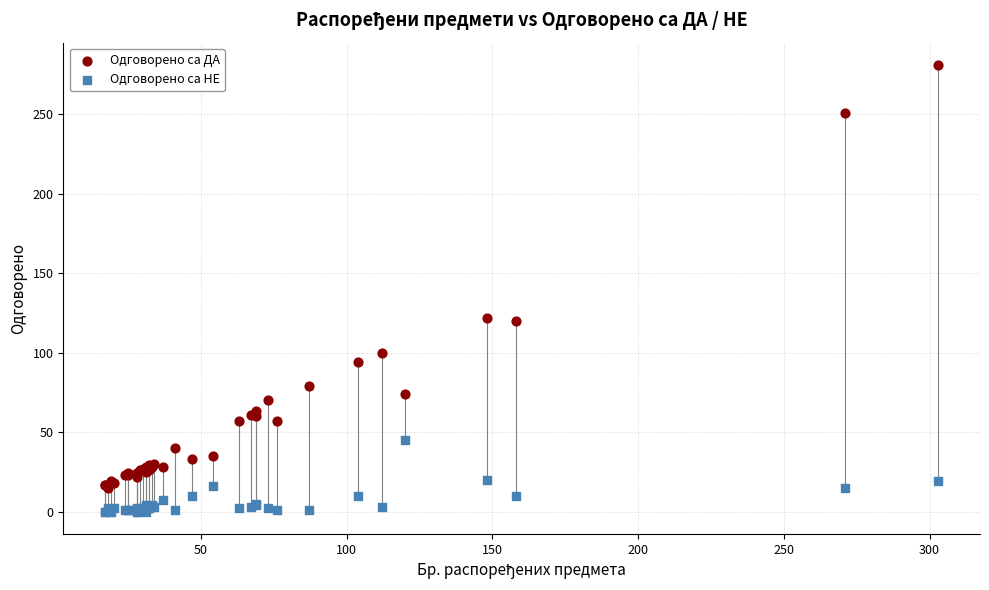

Which series reaches the minimum Y coordinate?

Одговорено са НЕ